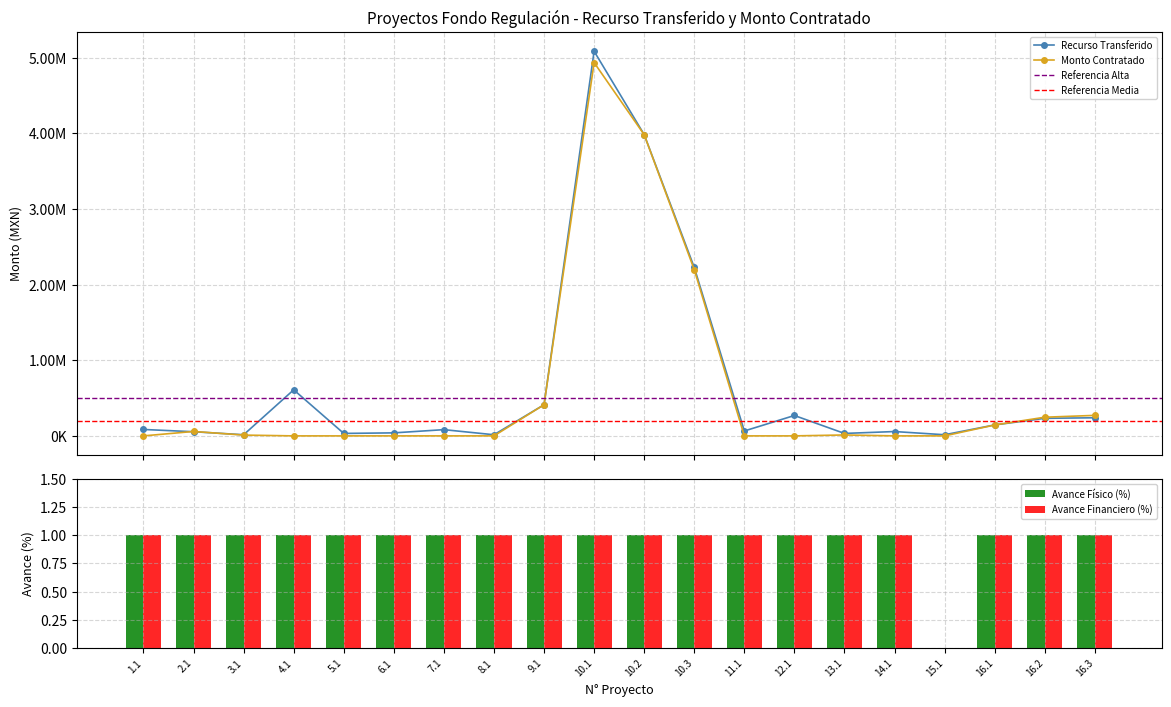

What is the spread (max minus min) of values at 2.1?

58498.0